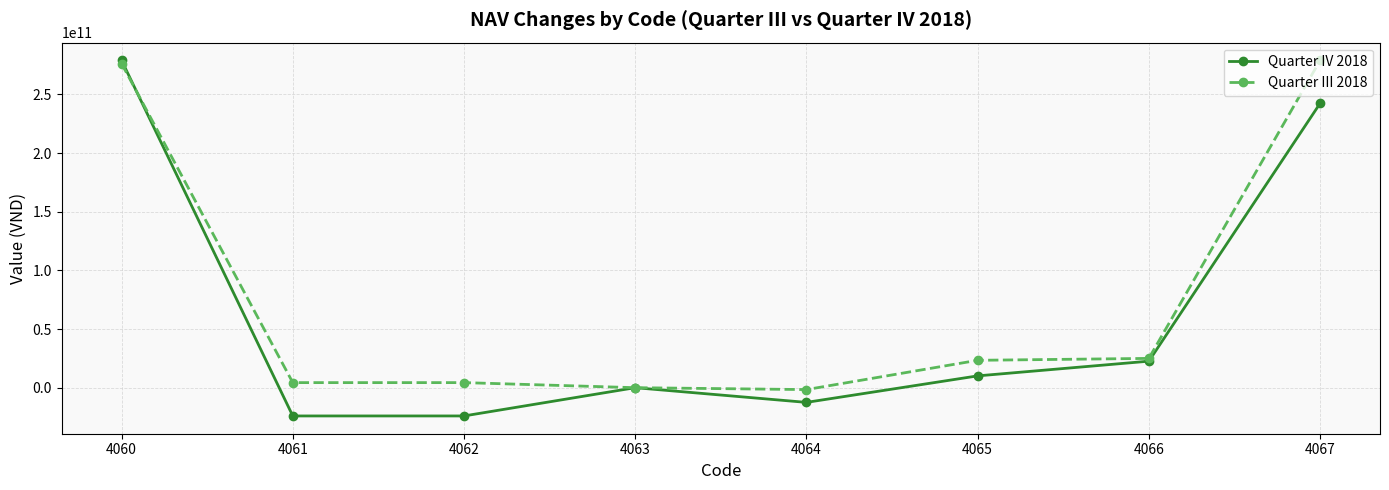

Where is the first local maximum for Quarter IV 2018?

4063